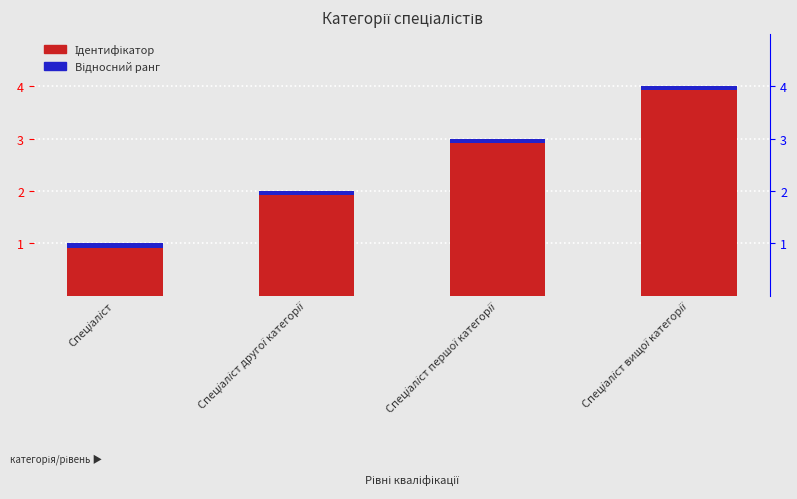

The Відносний ранг series shows 0.0 at Спеціаліст. True or false?

False